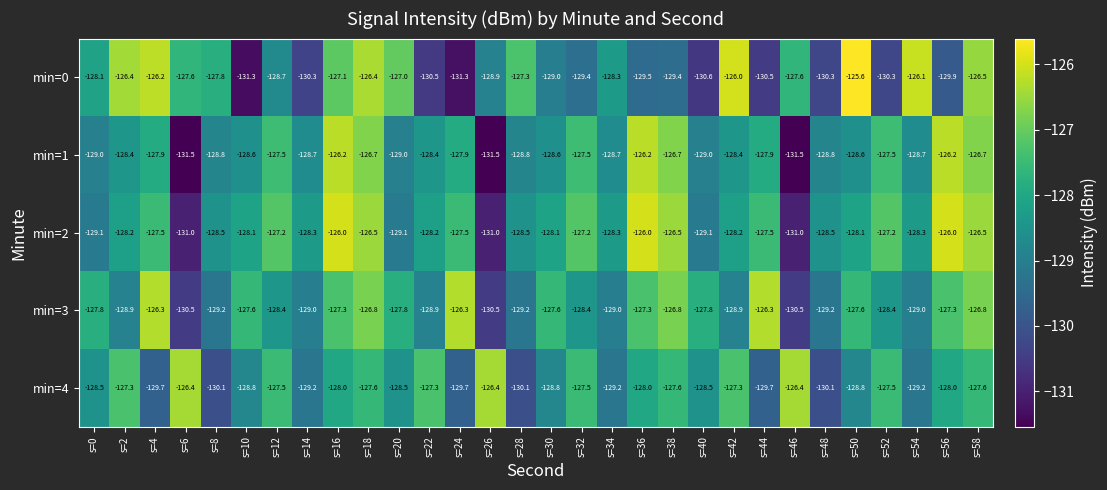

Which series has the widest spread of values?

min=0